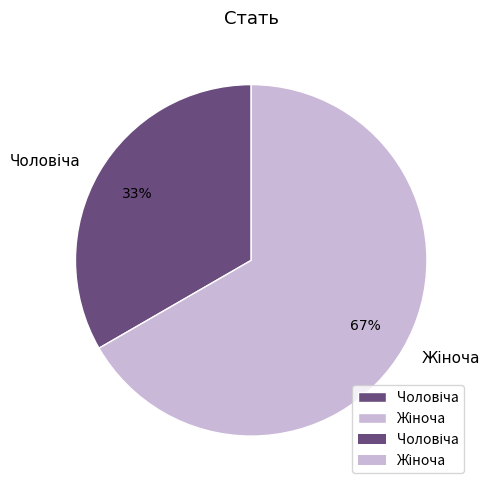

Does any single category account for the majority?

Yes